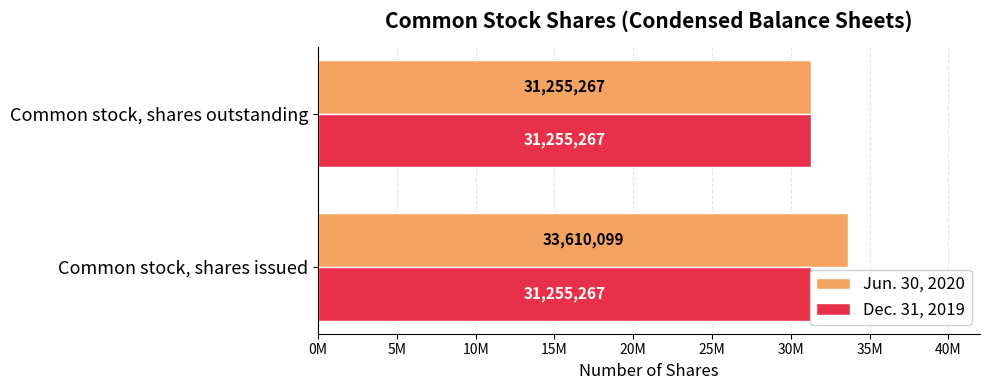

What is the sum of the Jun. 30, 2020 values at Common stock, shares outstanding and Common stock, shares issued?

64865366.0